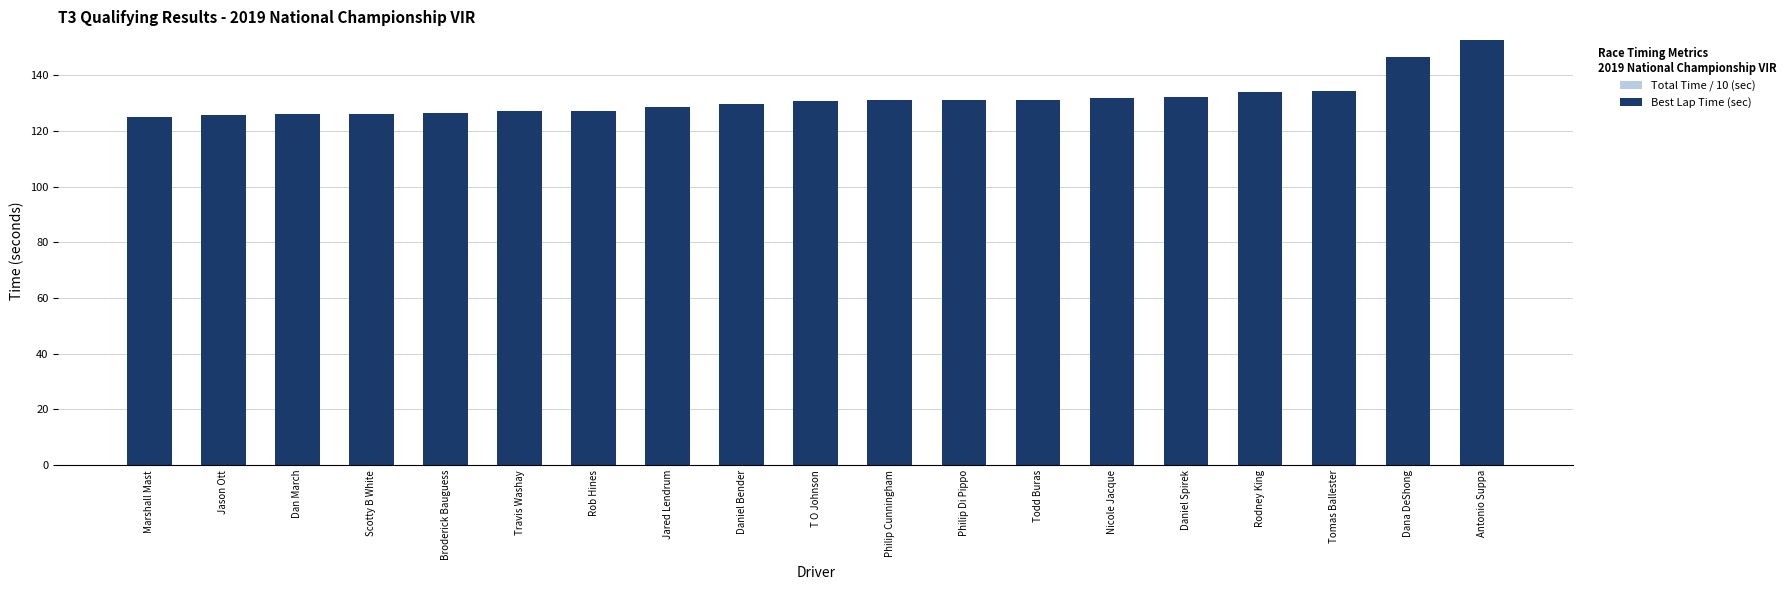

The Total Time / 10 (sec) series shows 39.2 at Antonio Suppa. True or false?

True